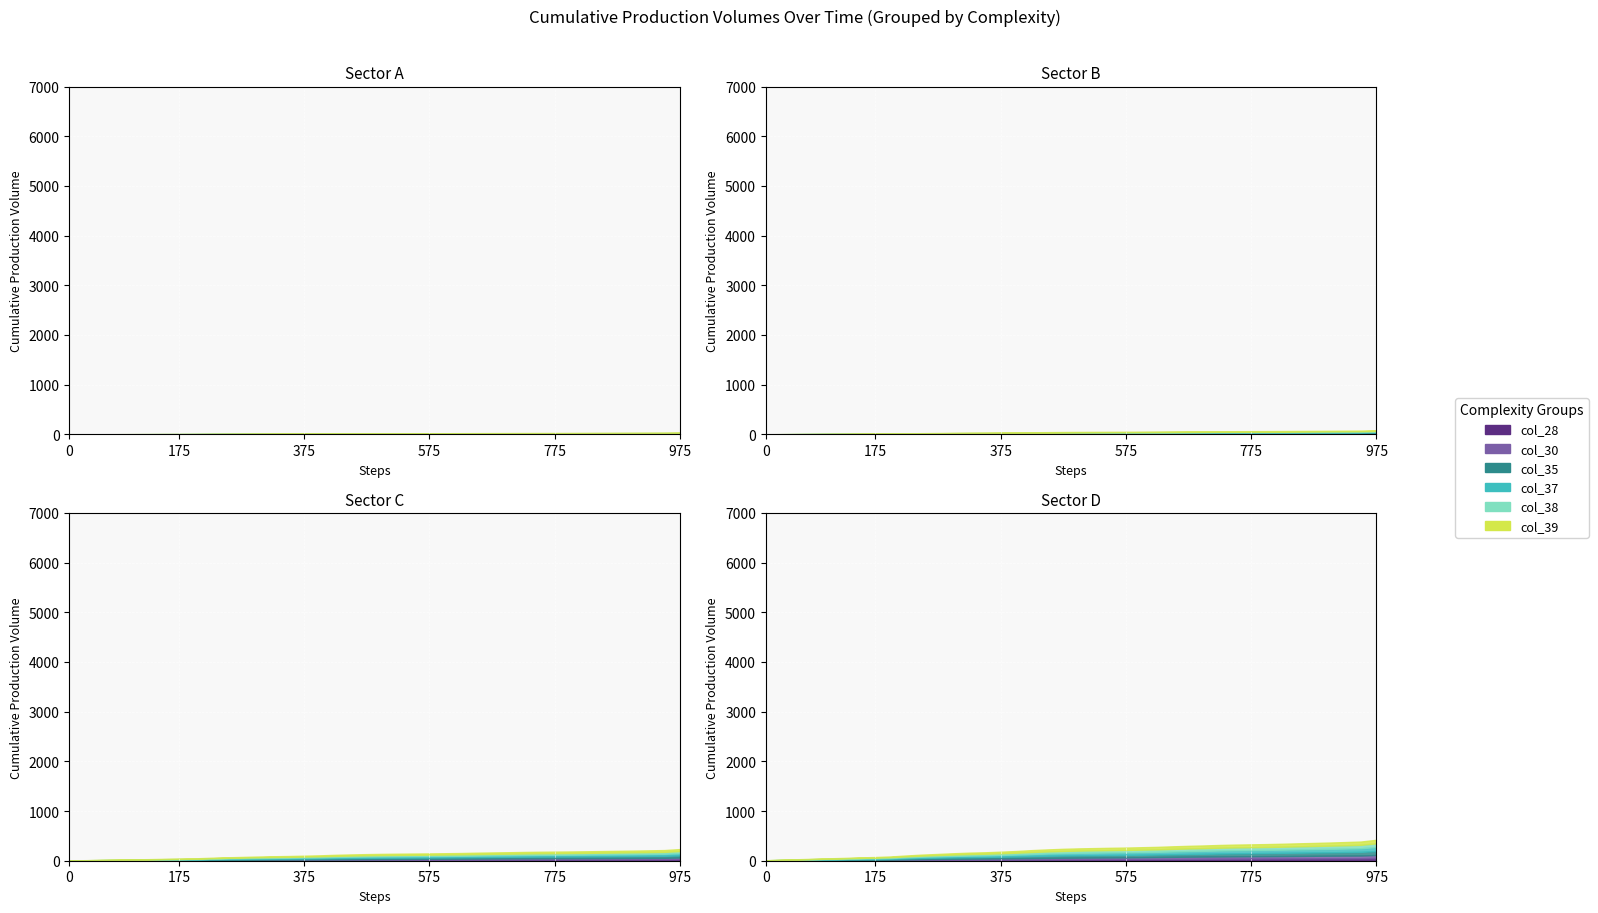

Reading left to right, what are all the values shown in this chart?

col_35: 1.1	1.0	1.2	0.7	1.3	1.0	1.3	0.4	1.8	1.7	1.4	1.2	1.4	1.2	0.8	1.7	1.2	2.6	1.5	0.9	0.7	0.3	0.5	0.4	0.5	0.3	0.9	1.4	0.9	1.4	1.1	0.5	0.9	0.8	0.8	0.8	0.3	1.6	1.3	3.8
col_37: 1.1	1.1	0.9	1.0	1.3	0.8	1.1	0.8	1.2	2.4	2.0	1.3	1.6	1.3	0.6	1.0	1.5	2.1	1.7	1.3	1.4	0.7	0.5	0.3	0.4	0.4	1.3	0.7	0.5	1.0	0.6	0.3	0.4	0.7	1.1	0.8	1.1	0.8	1.3	3.6
col_38: 1.1	1.0	1.1	0.9	0.8	0.9	1.1	0.8	1.0	1.8	1.7	1.5	1.6	1.3	0.8	1.1	1.5	1.8	1.5	1.3	0.7	0.9	0.3	0.3	0.8	0.5	1.1	0.6	0.7	0.8	0.6	0.3	0.4	0.7	1.1	0.6	1.1	0.8	1.3	3.8
col_39: 0.4	0.8	1.2	0.9	0.8	0.9	1.2	0.8	1.0	1.8	1.5	1.4	1.8	1.4	0.8	1.1	1.5	1.9	1.5	1.3	0.7	0.3	0.6	0.5	0.9	0.6	1.1	0.6	0.7	0.8	0.4	0.8	0.4	0.5	0.5	0.6	0.7	1.2	0.9	2.9
col_28: 1.0	0.8	0.7	0.6	0.5	0.6	0.5	0.4	0.5	1.2	1.2	0.8	0.8	0.6	0.4	0.6	0.8	0.8	0.7	0.8	0.6	0.5	0.8	0.6	0.8	1.2	1.3	0.9	0.9	0.9	0.6	0.6	0.6	0.6	0.7	0.6	0.7	0.5	0.5	2.8
col_30: 0.7	0.8	0.7	0.6	0.7	0.4	0.7	0.9	0.9	2.2	1.7	1.2	0.6	0.7	0.9	1.1	1.1	0.9	1.0	1.0	0.7	0.6	0.4	0.5	0.7	0.9	0.5	1.0	0.8	0.5	0.7	0.3	0.3	0.4	0.5	0.8	0.7	0.5	0.5	2.9